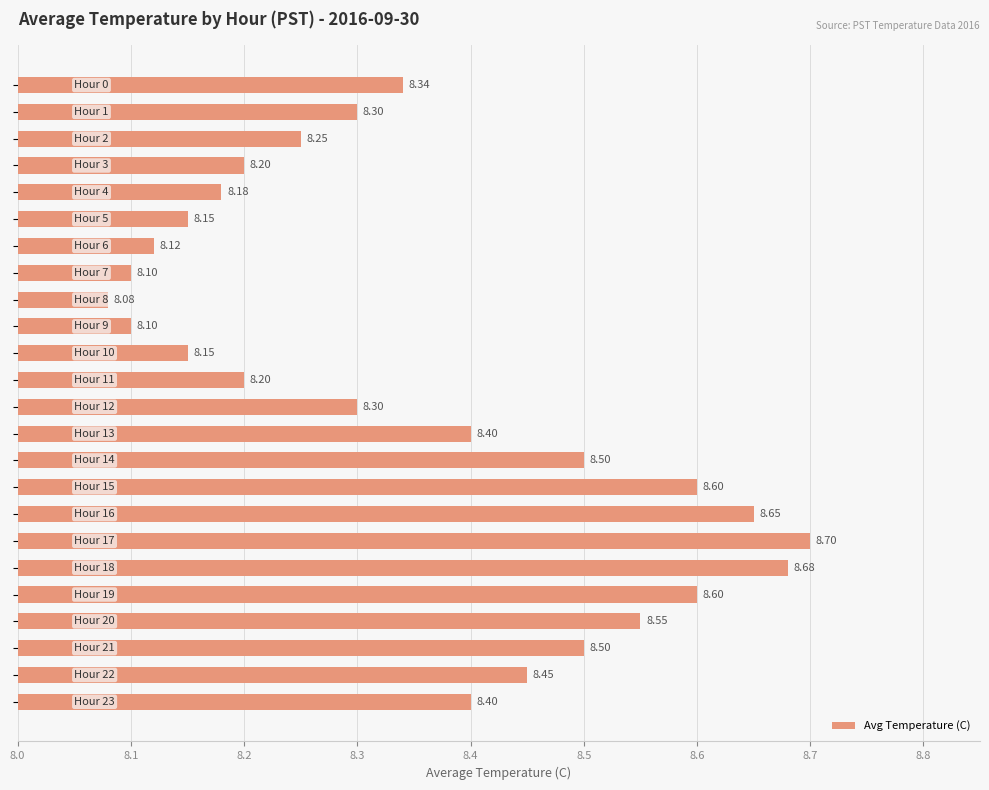

What is the sum of all values?

200.5